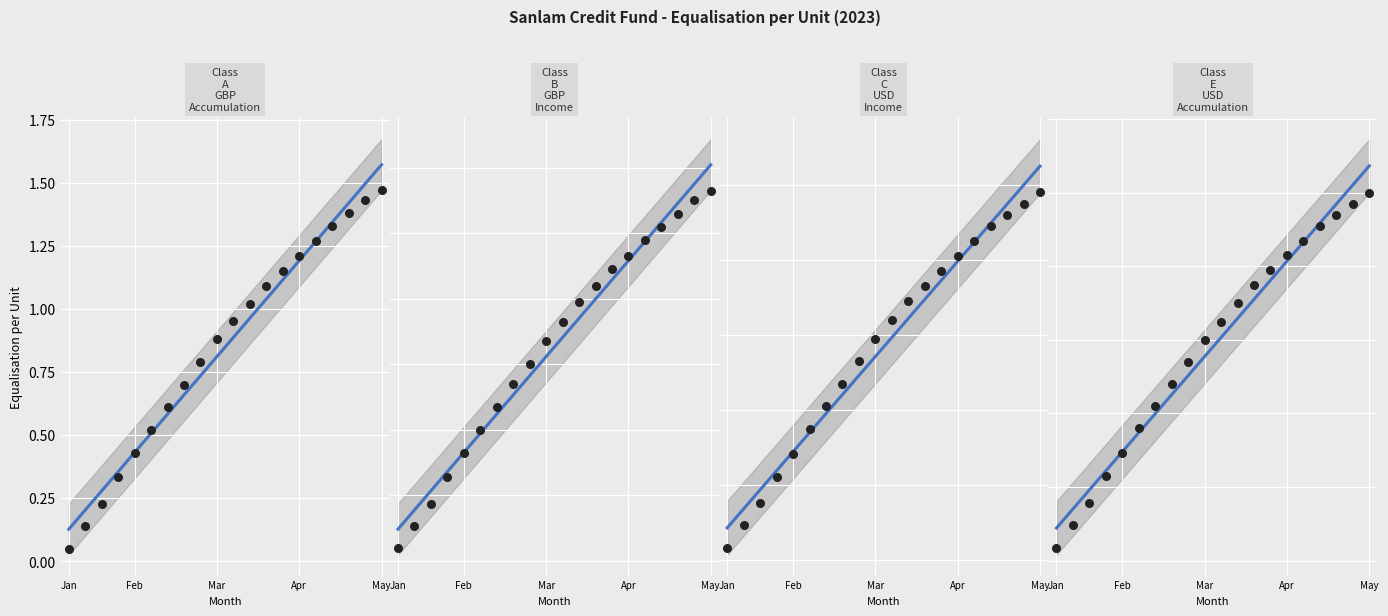

Which series has the widest spread of Y values?

Class A GBP Accumulation